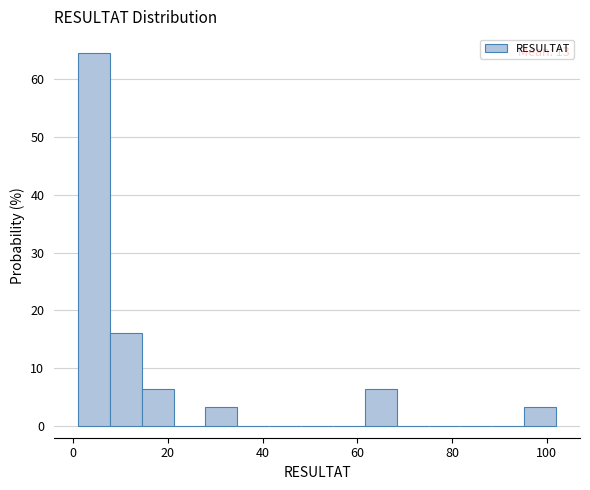

Around what value on the x-axis is the tallest bar? Give the approximate position of its centre, as read against the axis.

4